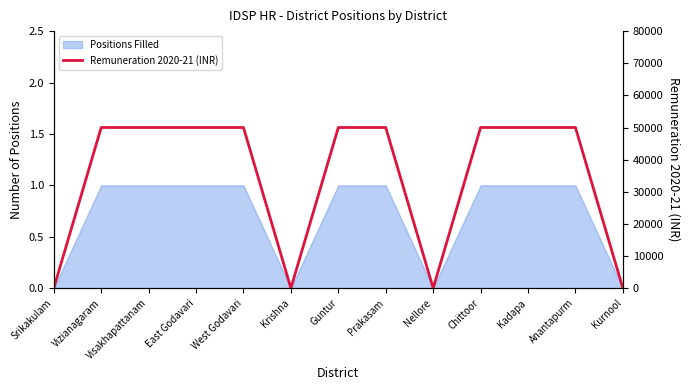

Approximately how many times larger is the value at Guntur compared to Kadapa?

1.0